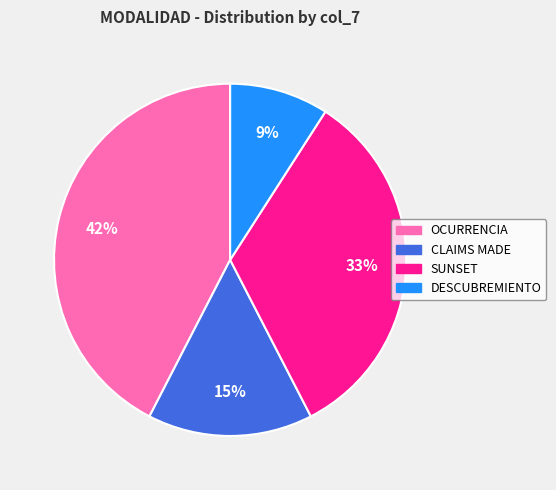

Is OCURRENCIA the majority of the pie?

No